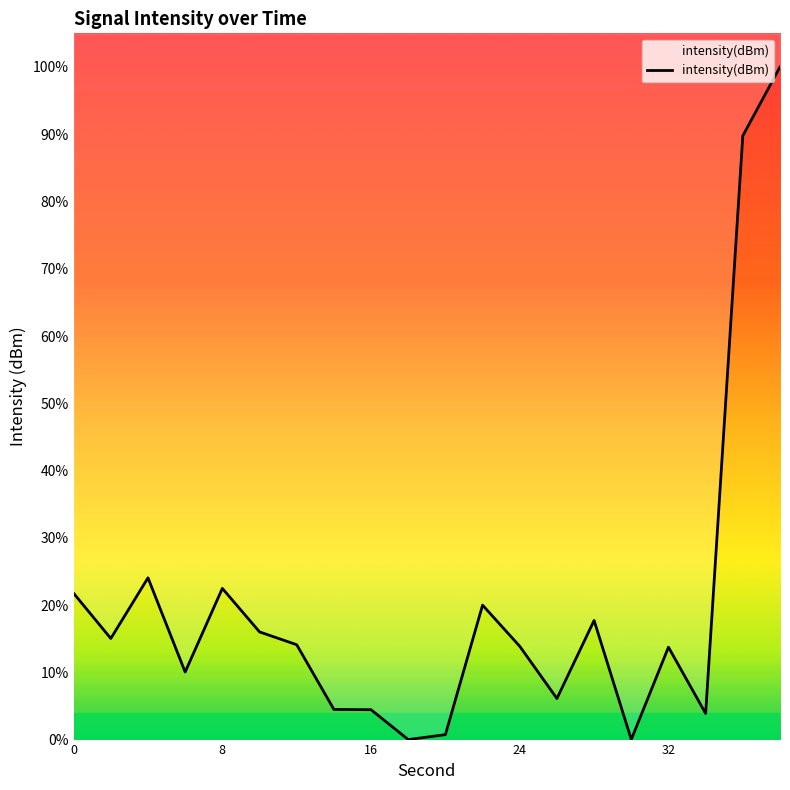

Is it true that the value at 6 is 13.3?

False